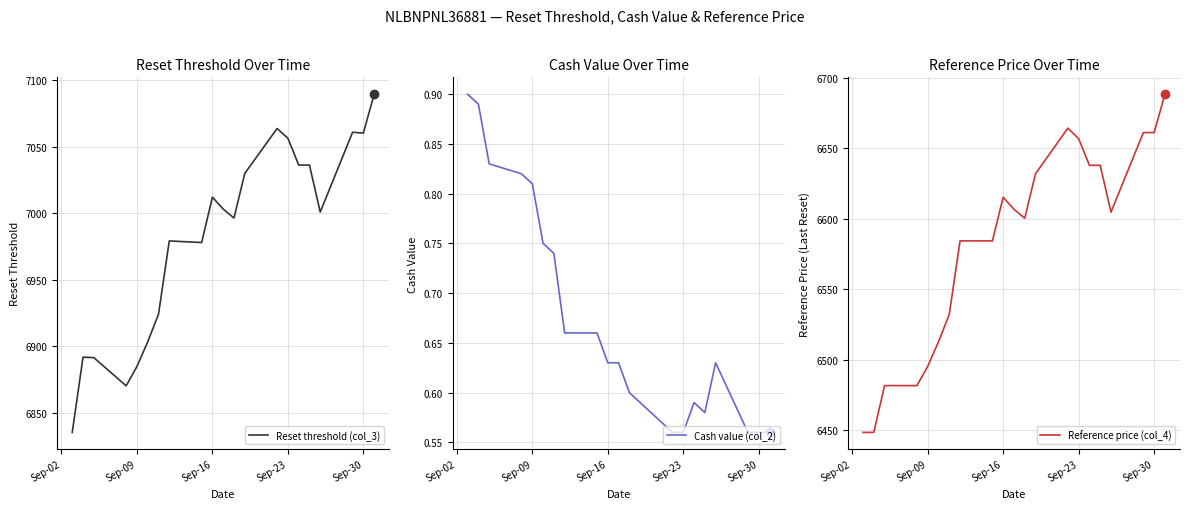

Reading left to right, extract all data points from this chart.

Reset threshold (col_3): 6835.0	6891.6	6891.3	6870.0	6884.7	6903.2	6923.9	6979.1	6977.9	7012.0	7003.1	6996.3	7029.9	7063.7	7056.3	7036.2	7036.2	7000.8	7060.8	7060.2	7089.4
Cash value (col_2): 0.9	0.9	0.8	0.8	0.8	0.8	0.7	0.7	0.7	0.6	0.6	0.6	0.6	0.6	0.6	0.6	0.6	0.6	0.6	0.6	0.6
Reference price (col_4): 6448.3	6448.3	6481.5	6481.5	6495.1	6512.6	6532.0	6584.3	6584.3	6615.3	6606.8	6600.4	6632.0	6664.4	6656.9	6638.0	6638.0	6604.7	6661.2	6661.2	6688.5